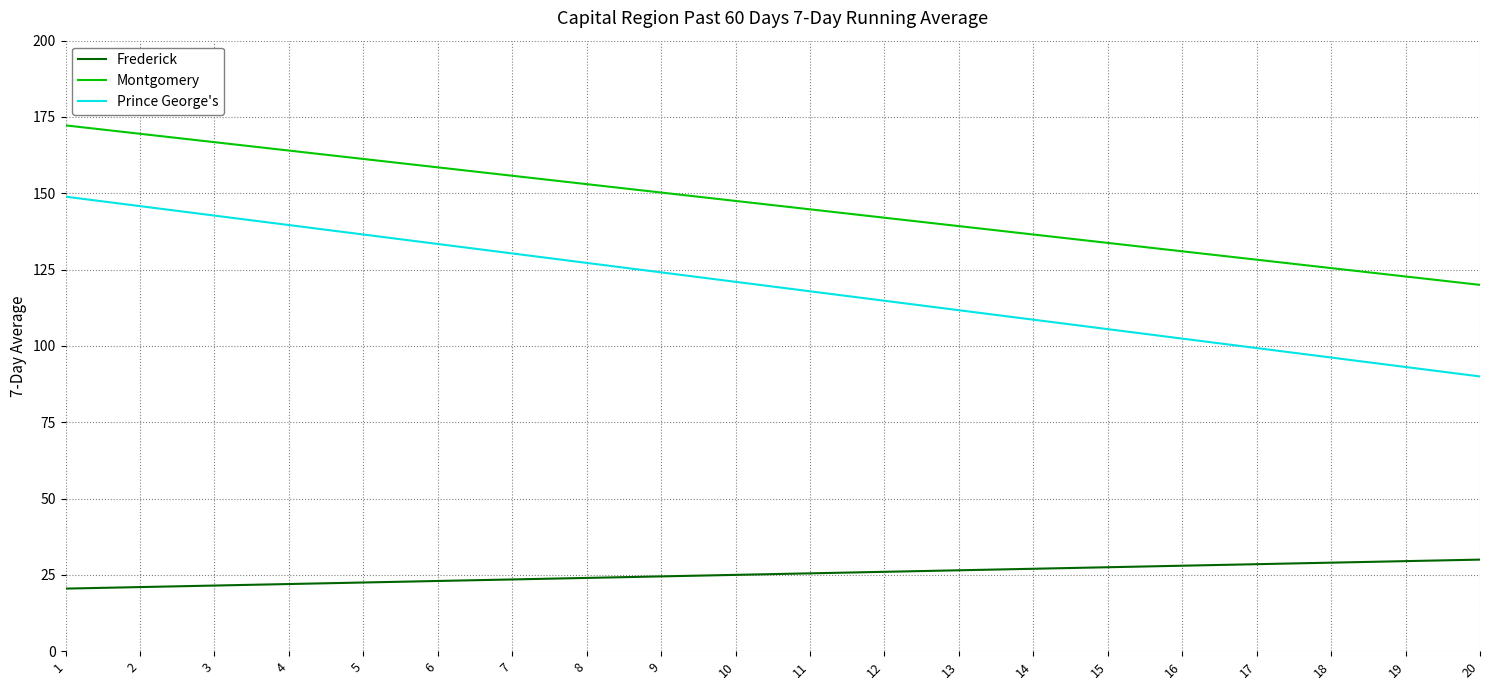

Rank the series at 2 from highest to lowest value.

Montgomery, Prince George's, Frederick